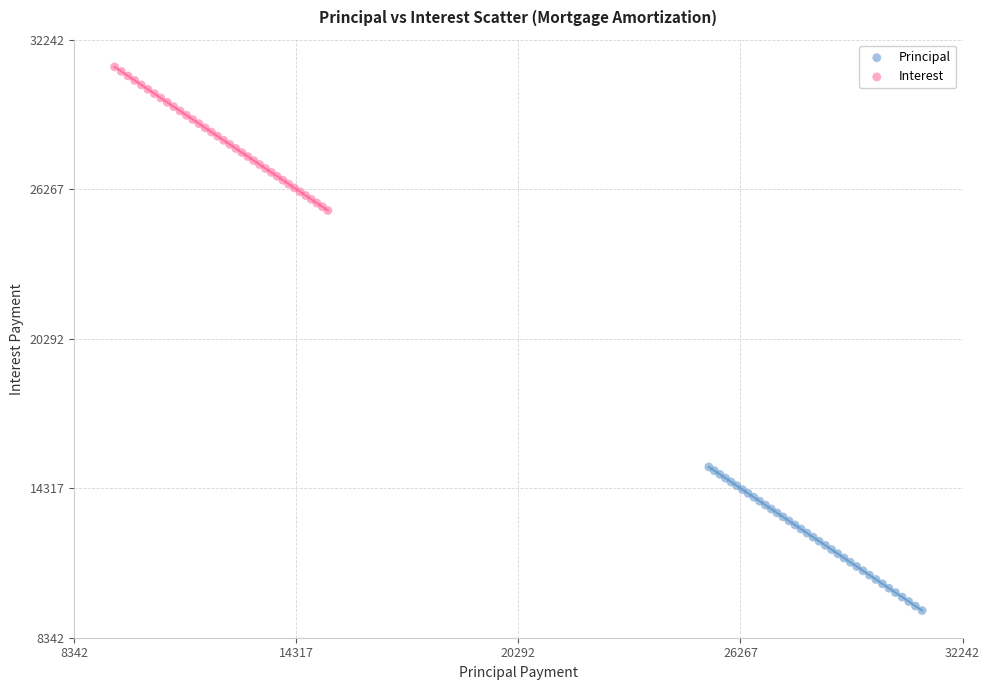

Which series reaches the minimum Y coordinate?

Principal